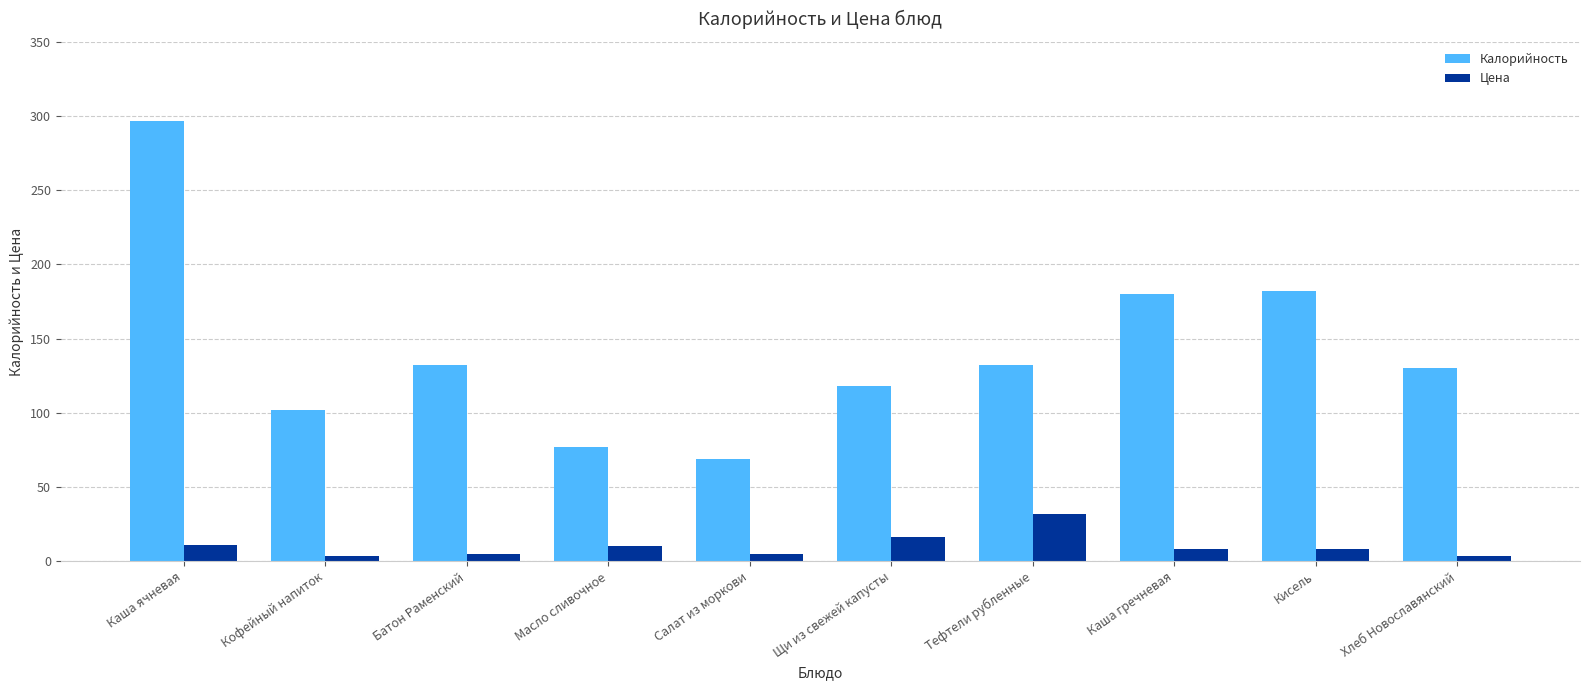

Are the bars grouped side by side (vs. stacked)?

Yes